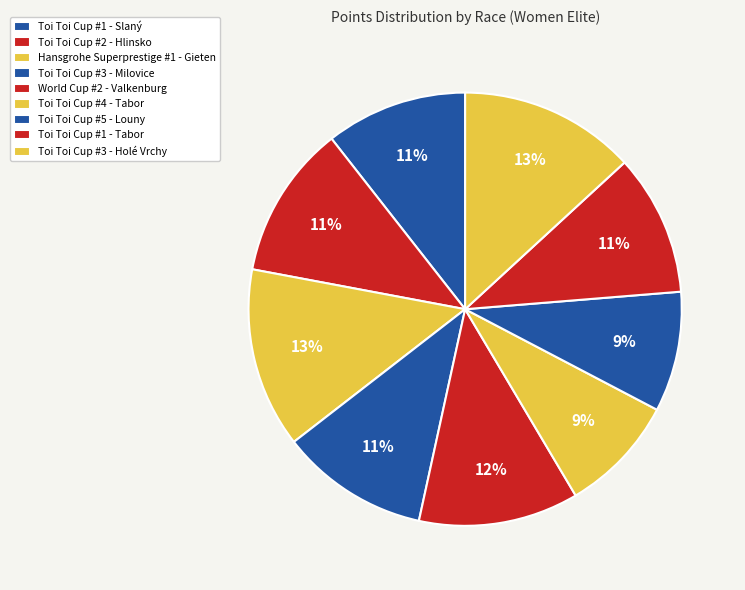

How many segments does this pie chart have?

9